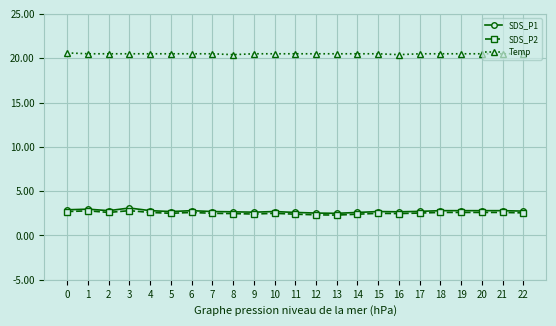

What is the total value across all series at 8?

25.5